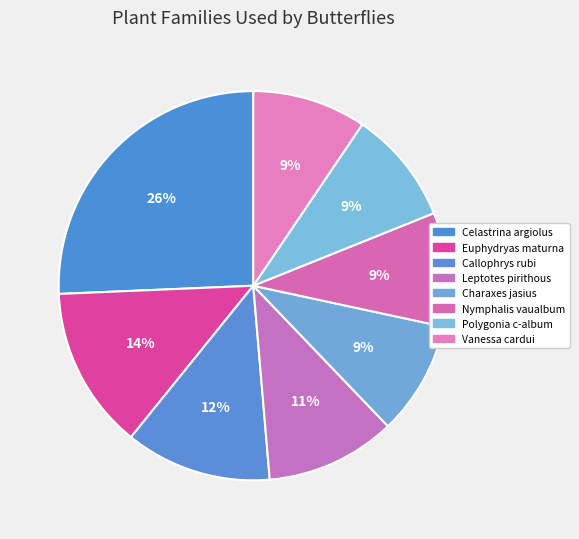

Is Nymphalis vaualbum the majority of the pie?

No